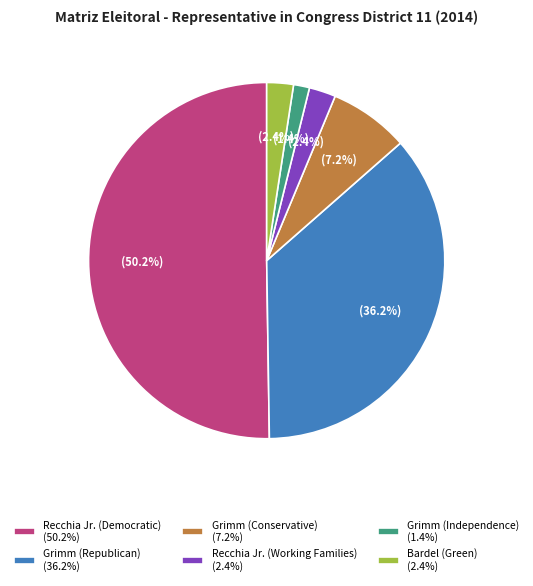

Which category has the biggest portion of the pie?

Recchia Jr. (Democratic) (50.2%)